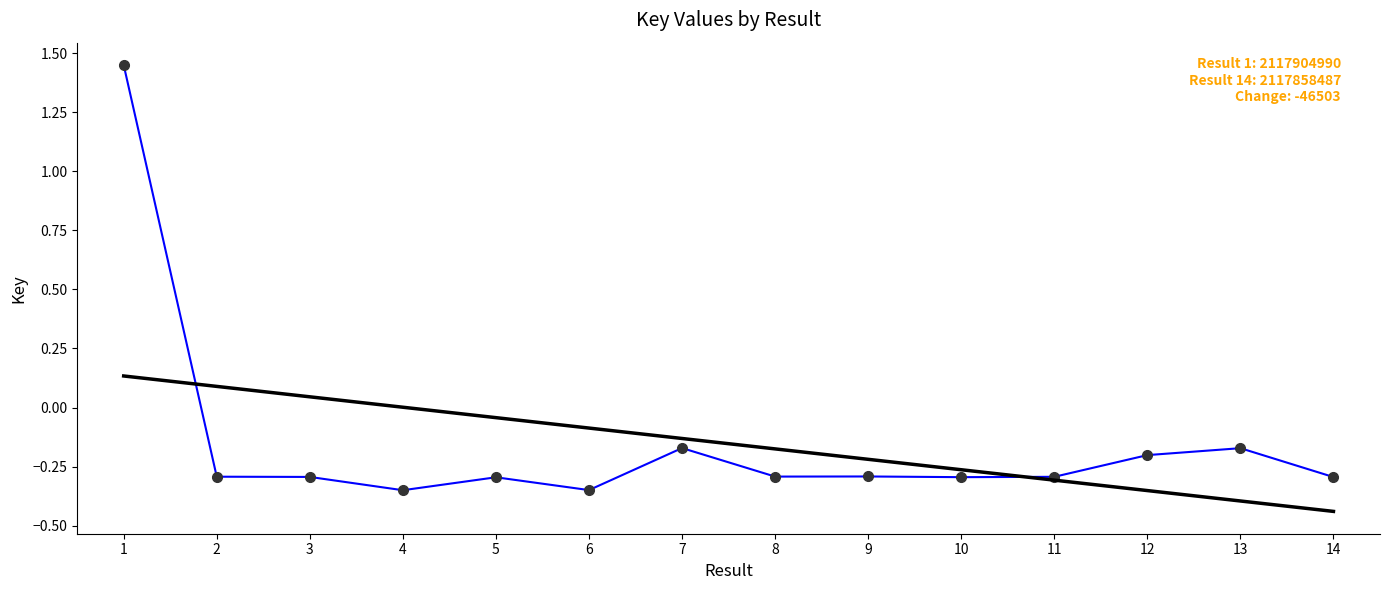

The value at 9 is -0.2. True or false?

False